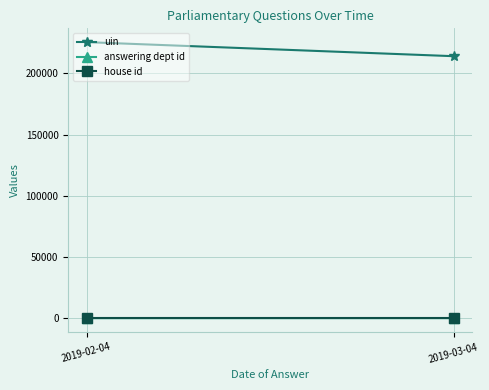

What is the label of the 1st point from the left?

2019-02-04